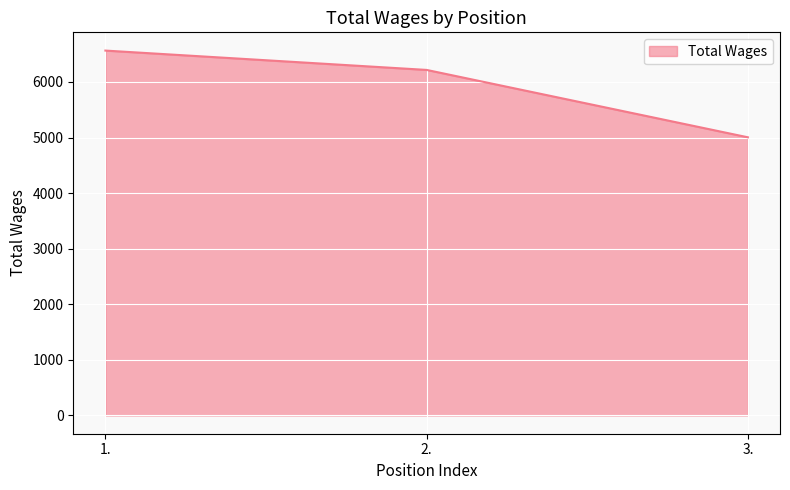

What is the smallest value displayed?

5004